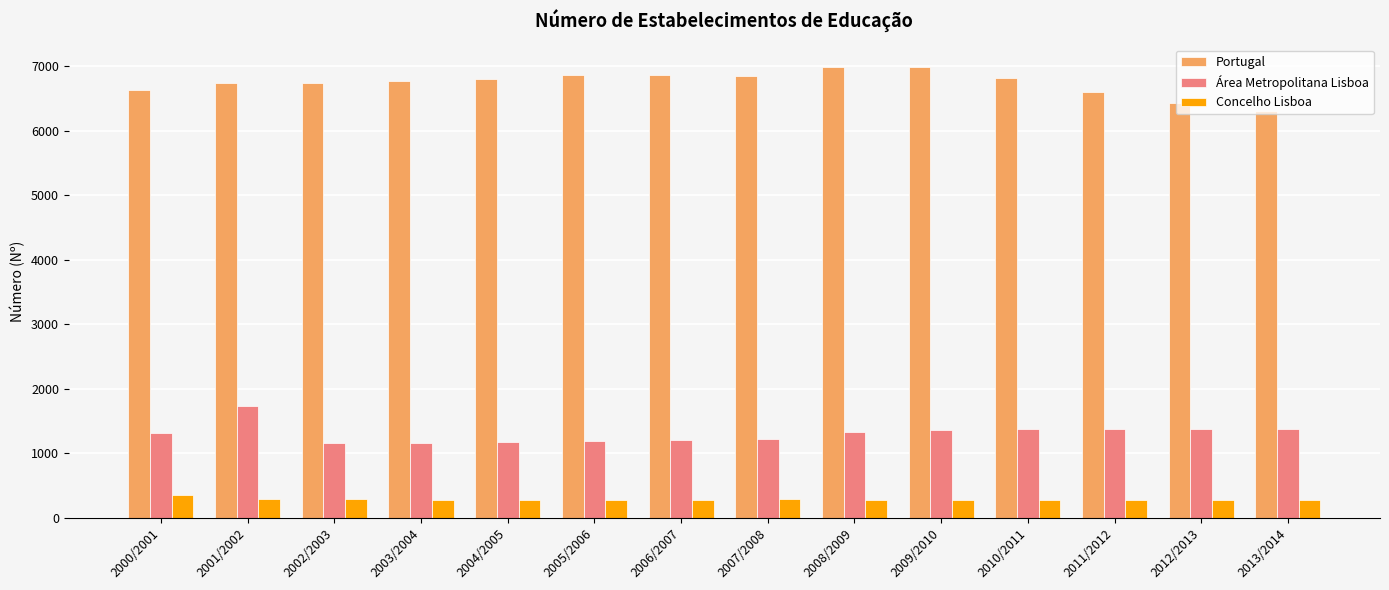

What is the difference between the maximum and minimum values in the Área Metropolitana Lisboa series?

576